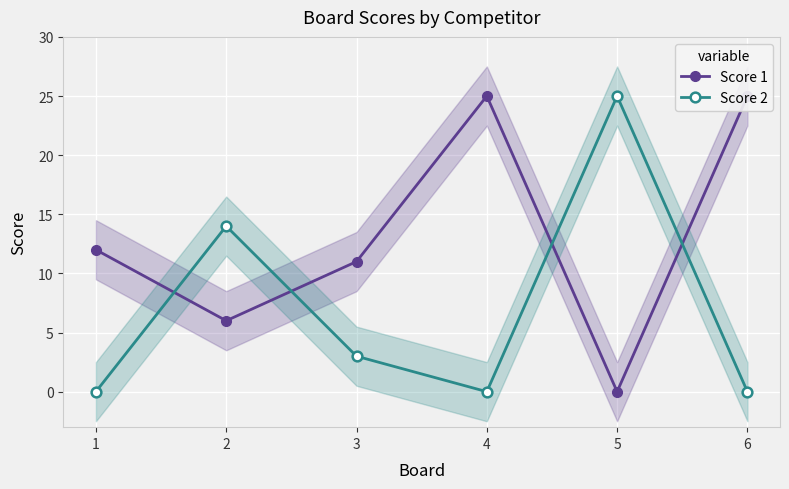

How many data points in Score 1 are less than 12?

3